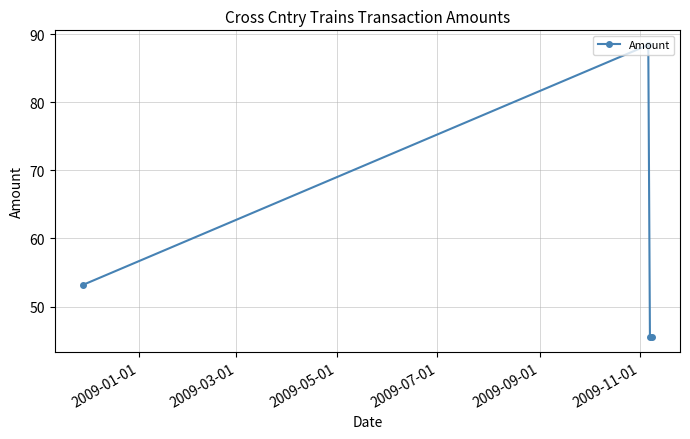

What is the average value?

58.2